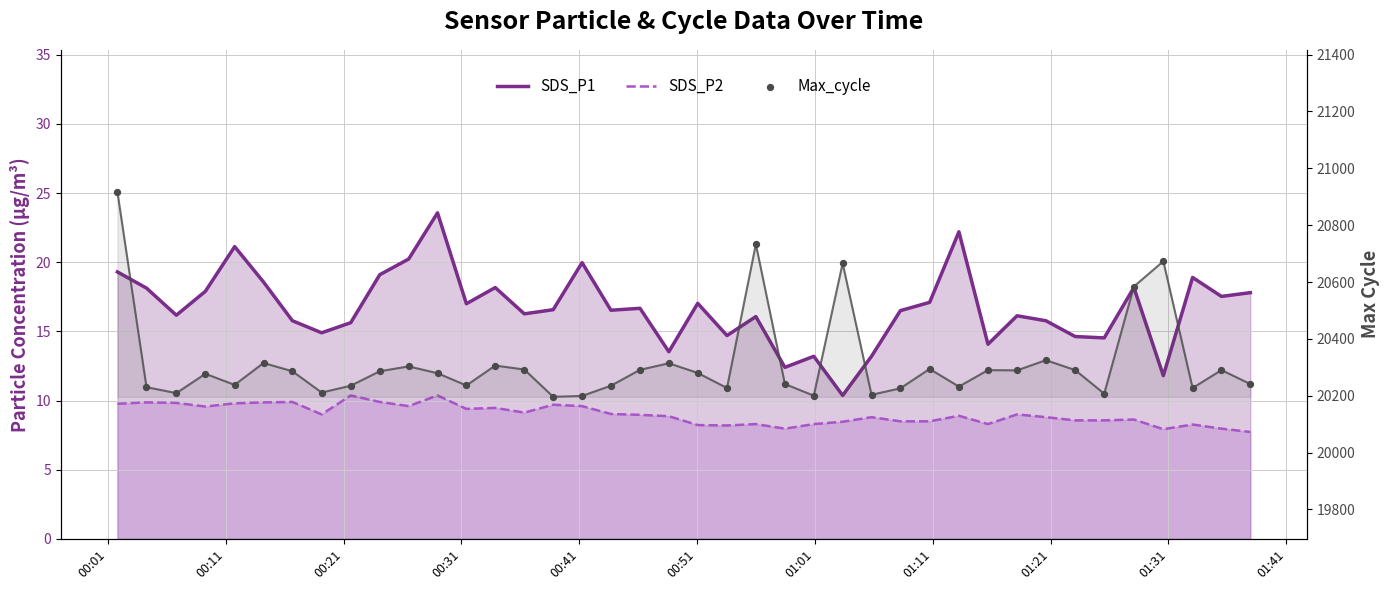

Is the value of SDS_P2 at 28 greater than the value of Max_cycle at 25?

No